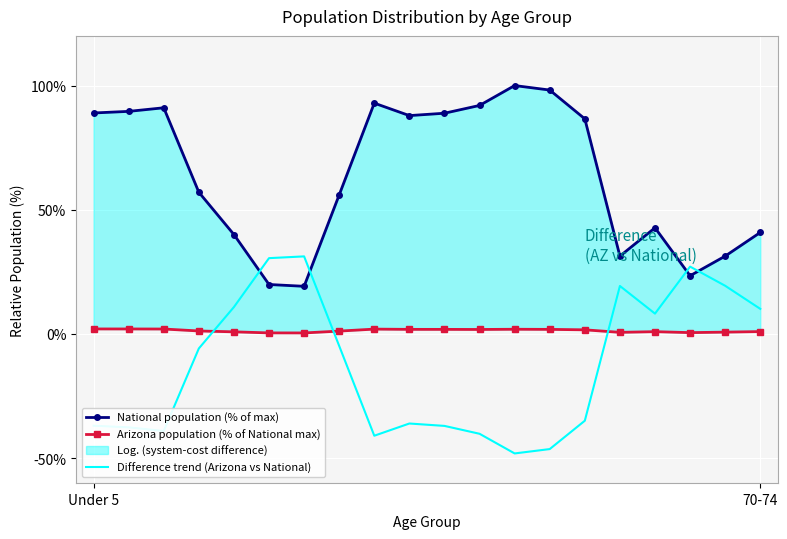

At which category is the sum across all series the highest?

Under 5